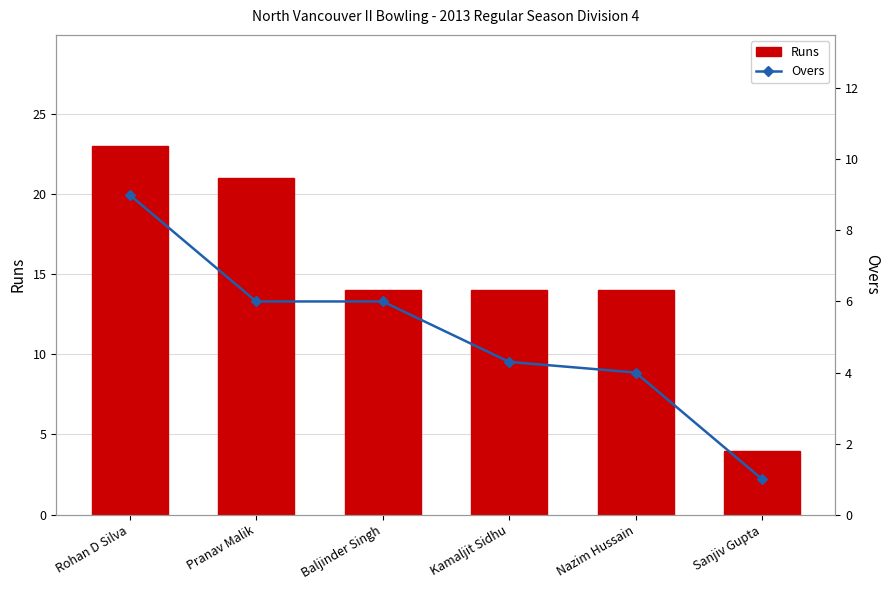

List the series in order of their overall mean, highest first.

Runs, Overs